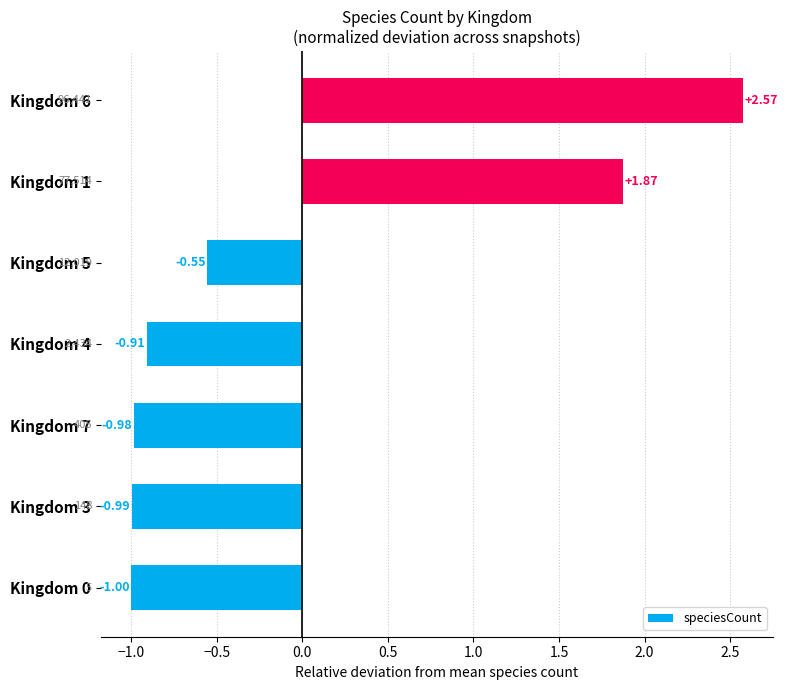

What is the sum of the values at Kingdom 7 and Kingdom 3?

-2.0